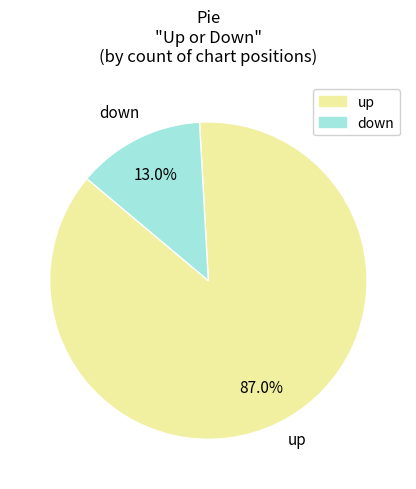

What is the majority slice?

up